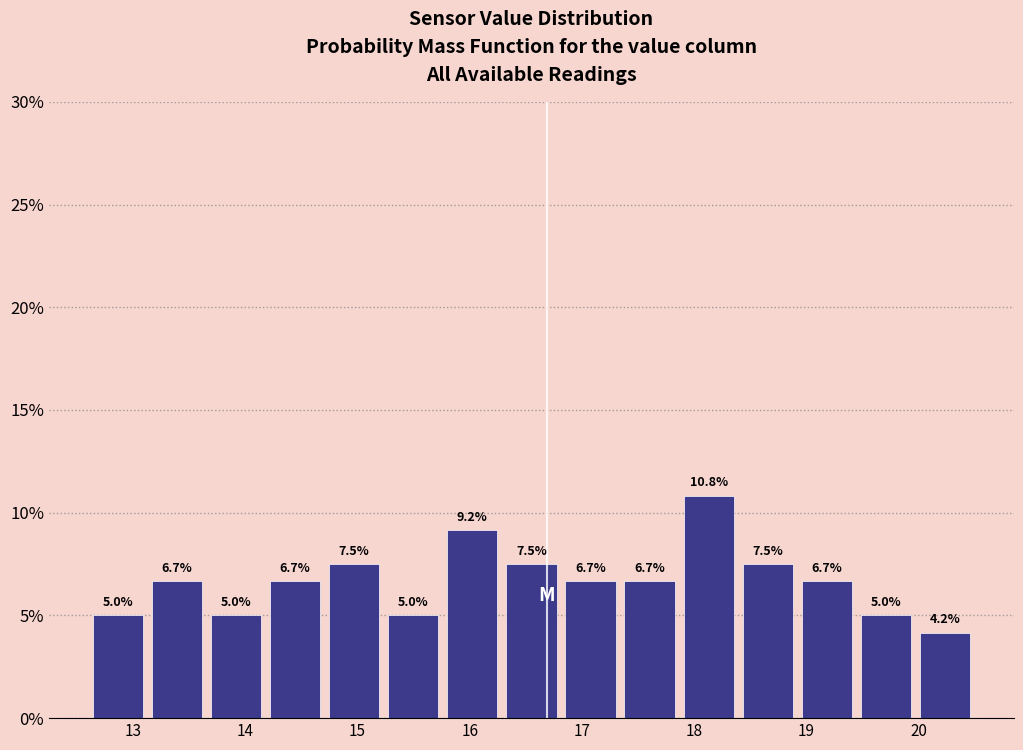

Which range on the x-axis has the tallest bar?

17.9 to 18.4